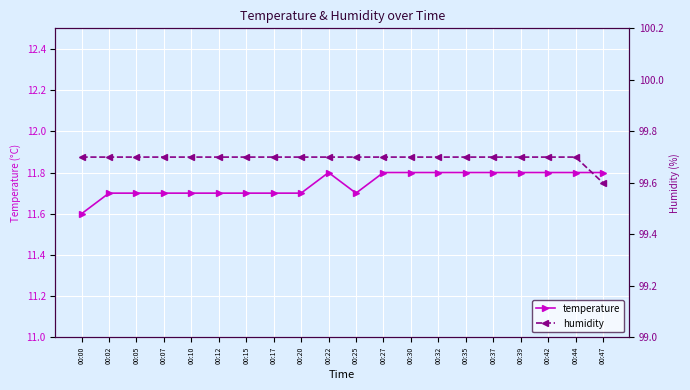

What is the sum of all temperature values?

234.9